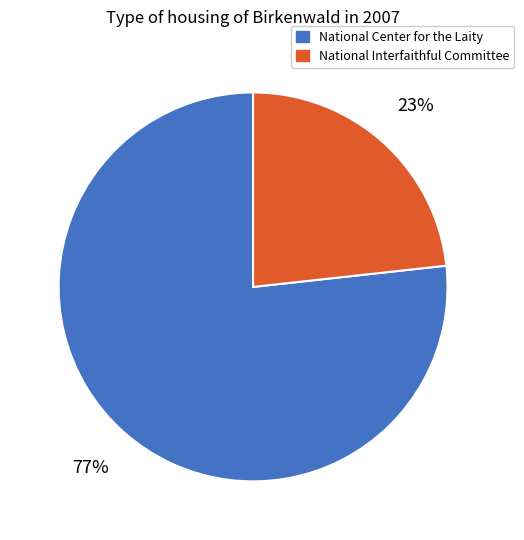

To the nearest percent, what is the average slice percentage?

50%